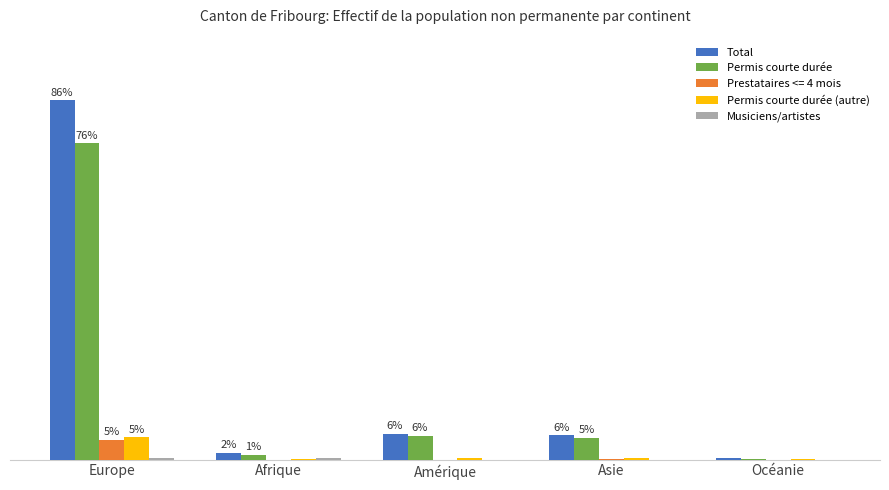

Which series has the largest total across all categories?

Total